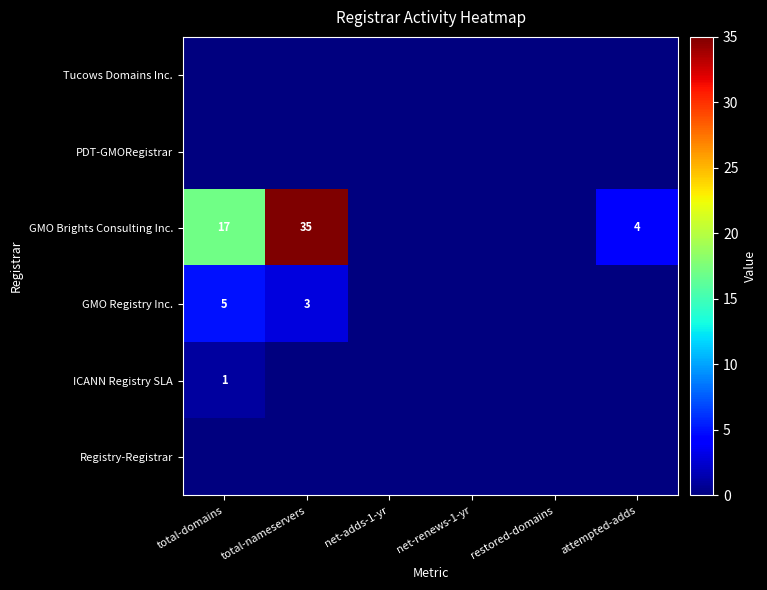

At which label is Registry-Registrar closest to 0?

total-domains